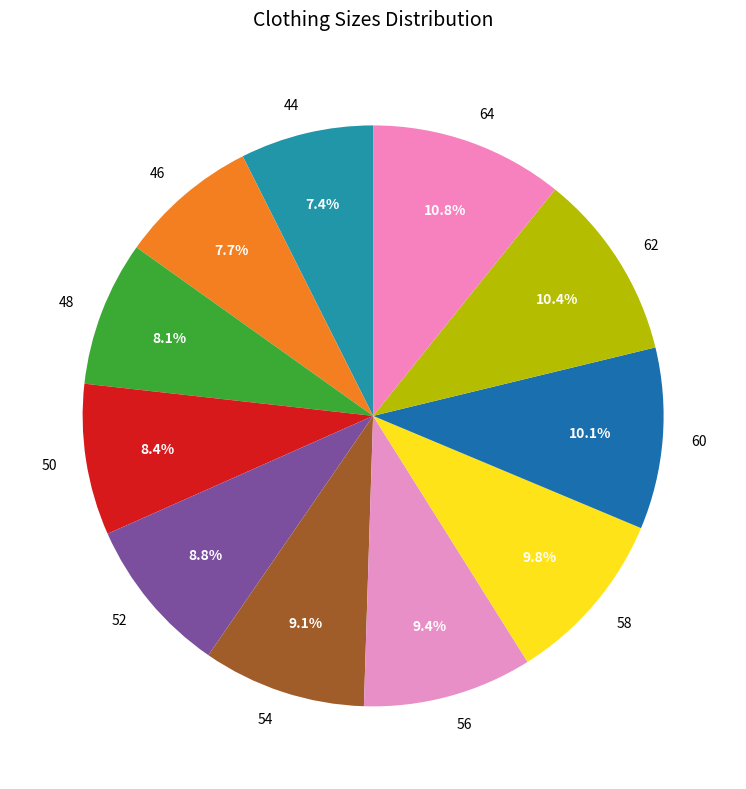

Between 50 and 44, which is larger?

50